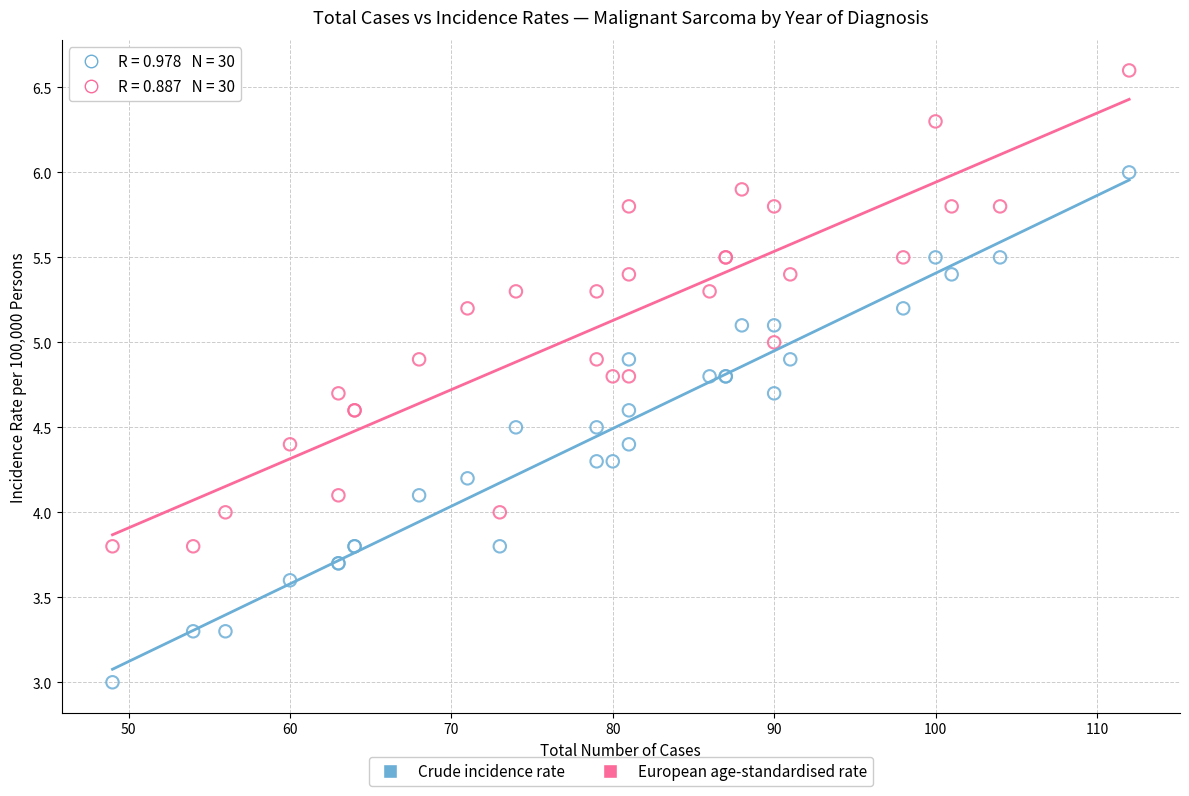

Which series reaches the maximum Y coordinate?

European age-standardised rate